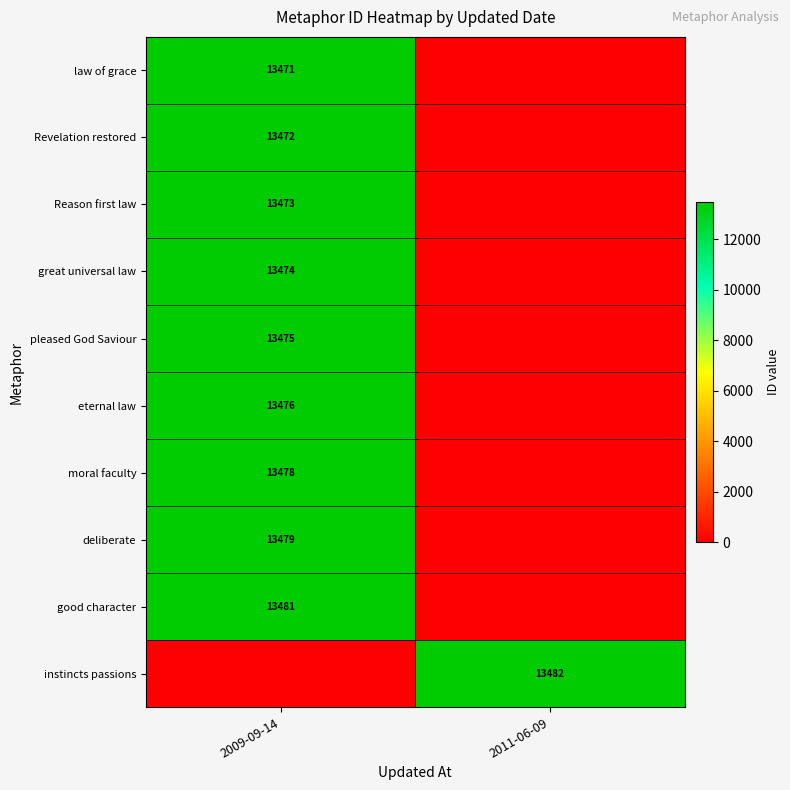

Is it true that great universal law equals 20170 at 2009-09-14?

False